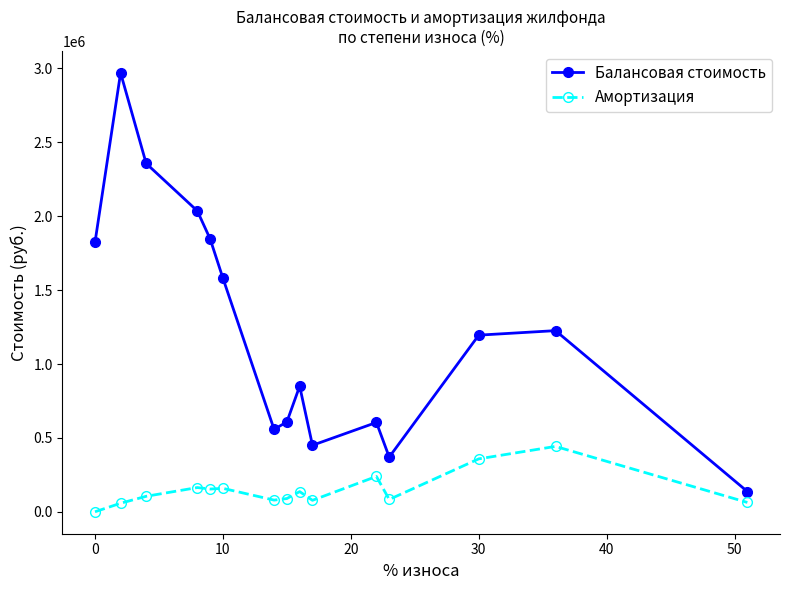

True or false: Амортизация and Балансовая стоимость cross at least once.

False